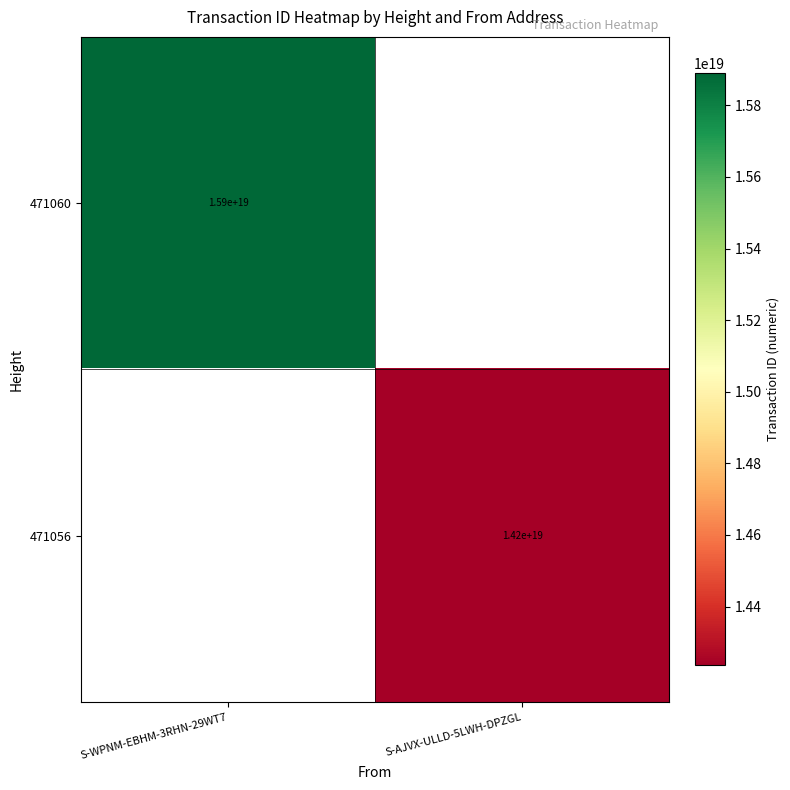

Is it true that 471056 equals 7996245913159147520 at S-AJVX-ULLD-5LWH-DPZGL?

False